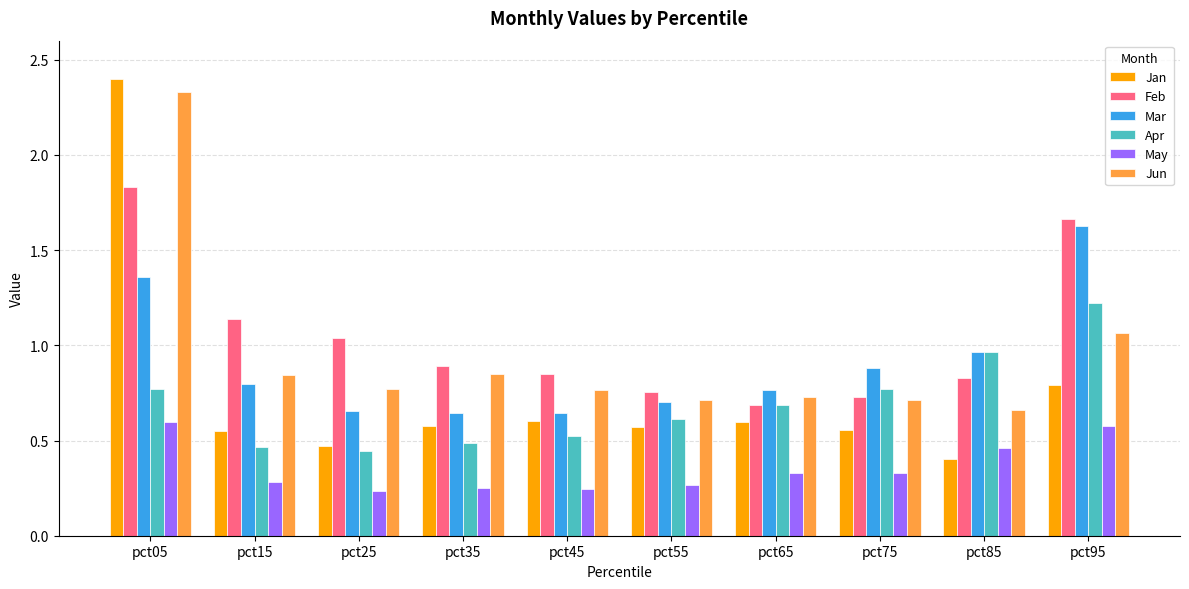

What is the difference between the maximum and second lowest values in the Jan series?

1.9